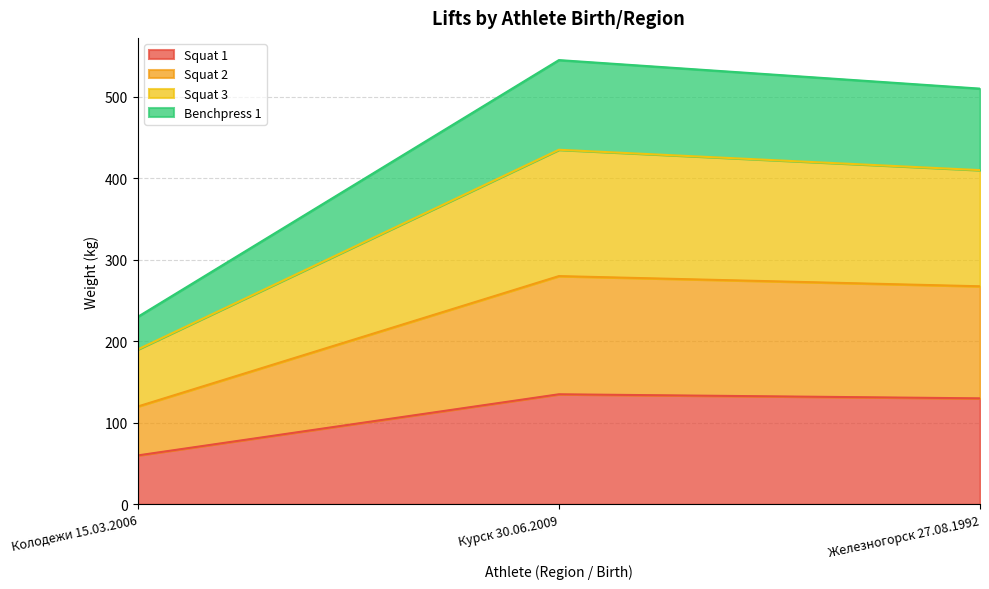

Reading left to right, transcribe the values for Squat 1.

Колодежи 15.03.2006=60.0	Курск 30.06.2009=135.0	Железногорск 27.08.1992=130.0